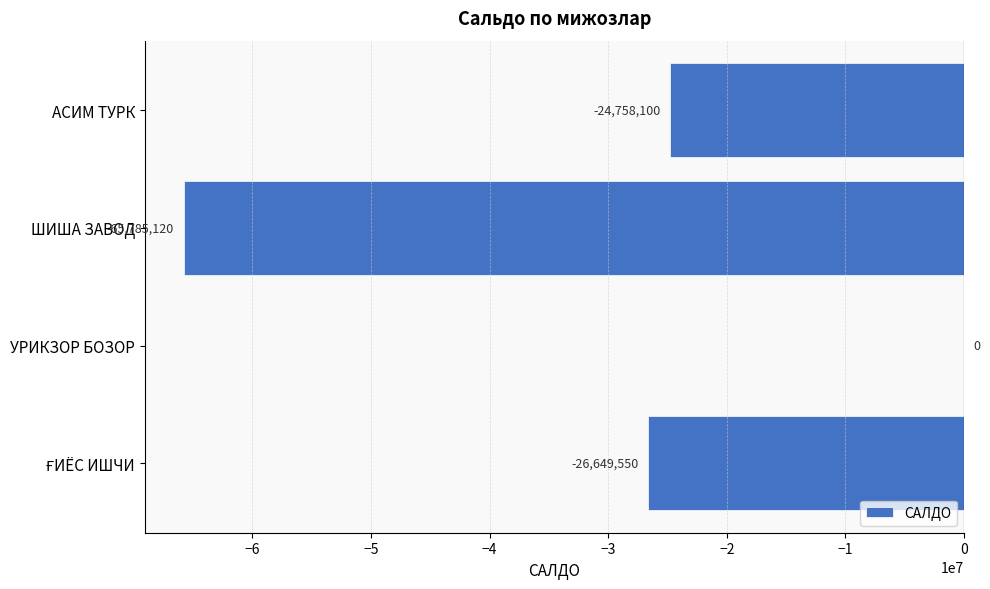

At which category does the chart reach its peak across all series?

УРИКЗОР БОЗОР